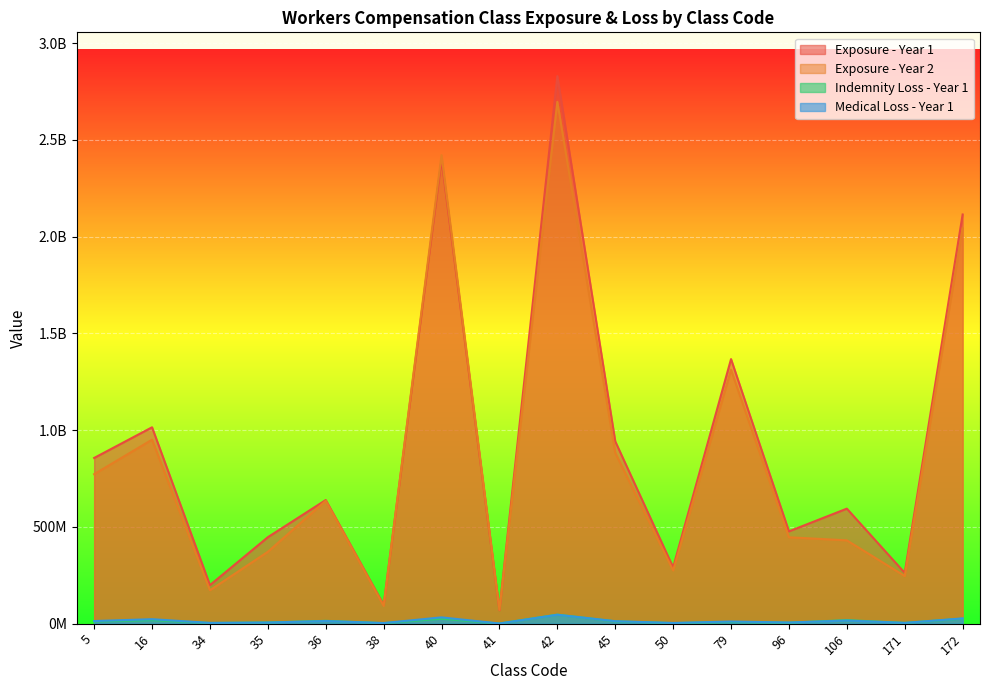

What are all the series names shown in the legend?

Exposure - Year 1, Exposure - Year 2, Indemnity Loss - Year 1, Medical Loss - Year 1